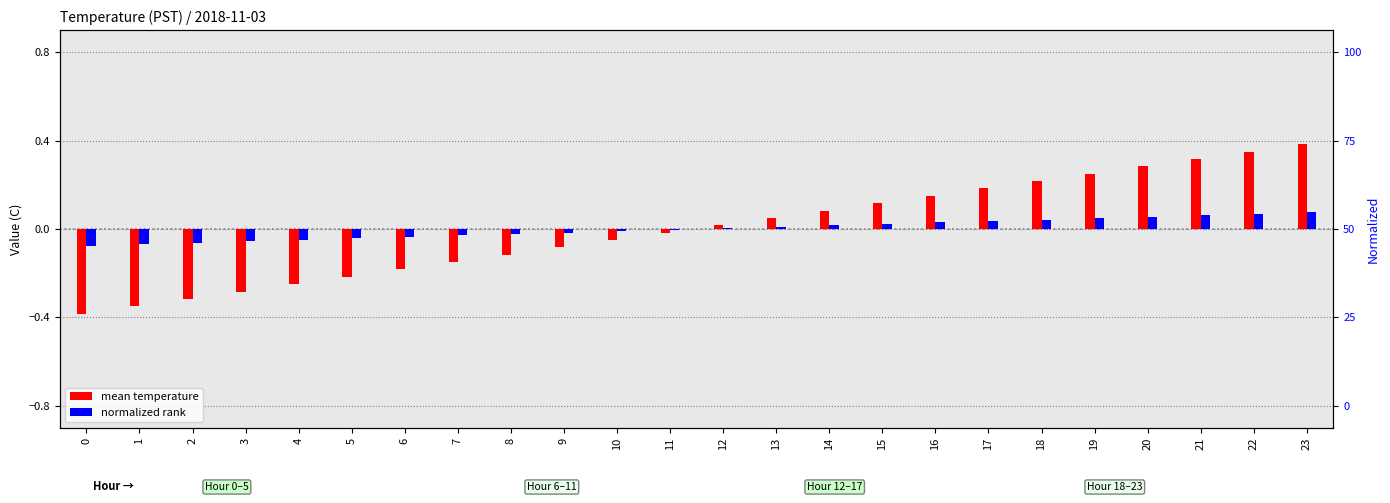

How many bars are there in total?

48